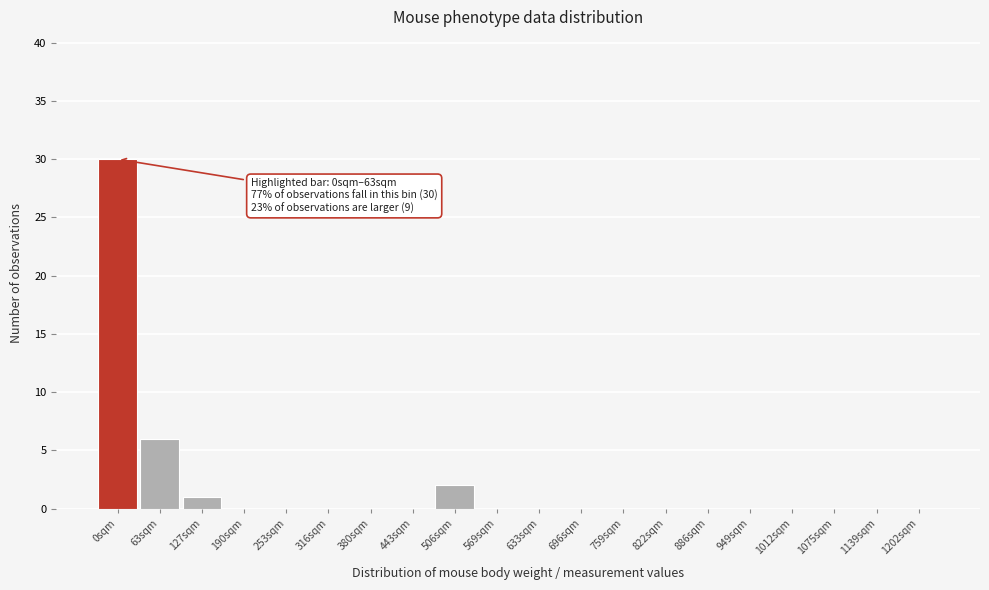

Reading right to left, transcribe all the data shown in this chart.

1202sqm=0	1139sqm=0	1075sqm=0	1012sqm=0	949sqm=0	886sqm=0	822sqm=0	759sqm=0	696sqm=0	633sqm=0	569sqm=0	506sqm=2	443sqm=0	380sqm=0	316sqm=0	253sqm=0	190sqm=0	127sqm=1	63sqm=6	0sqm=30